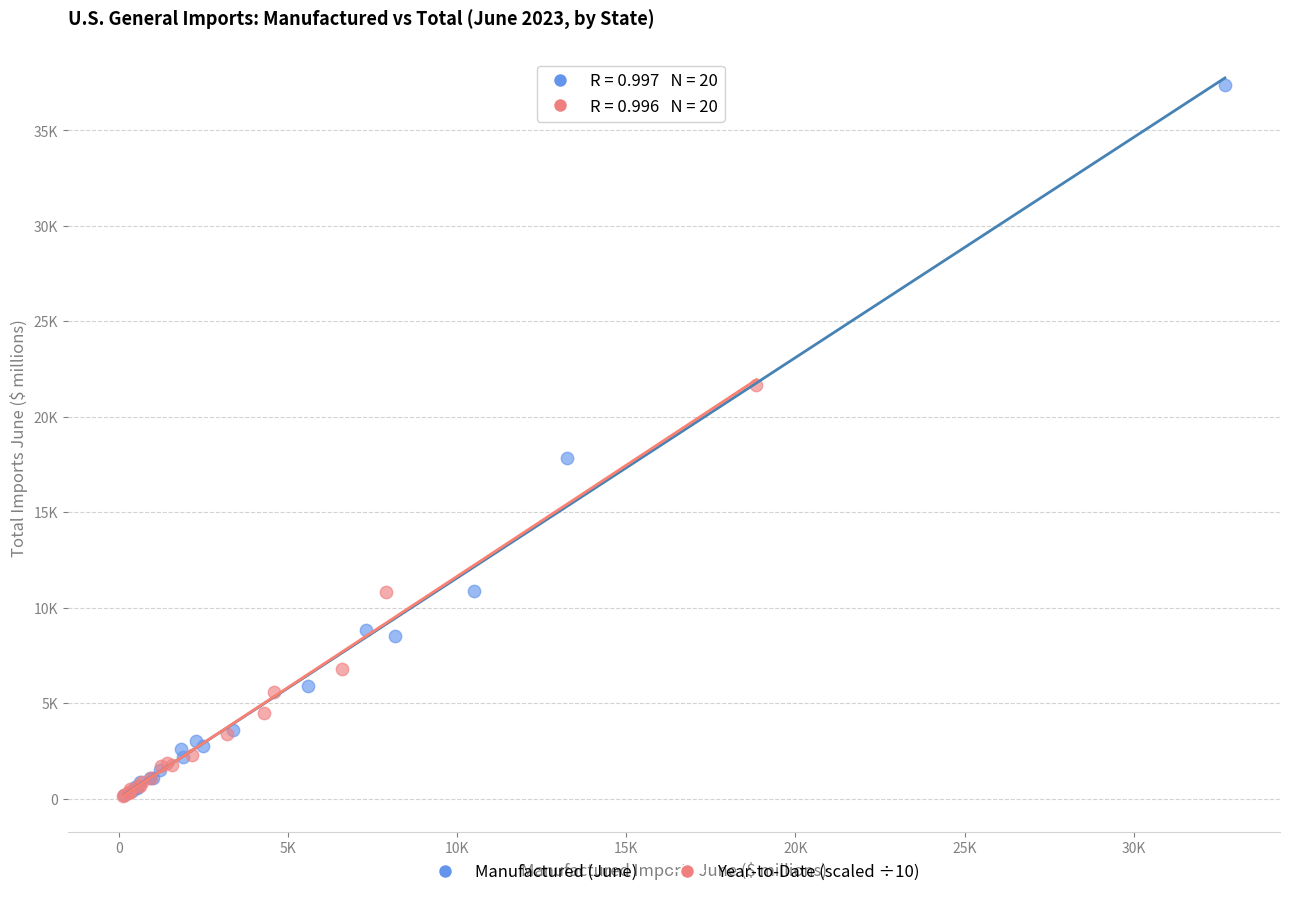

Which series reaches the maximum Y coordinate?

Manufactured (June)